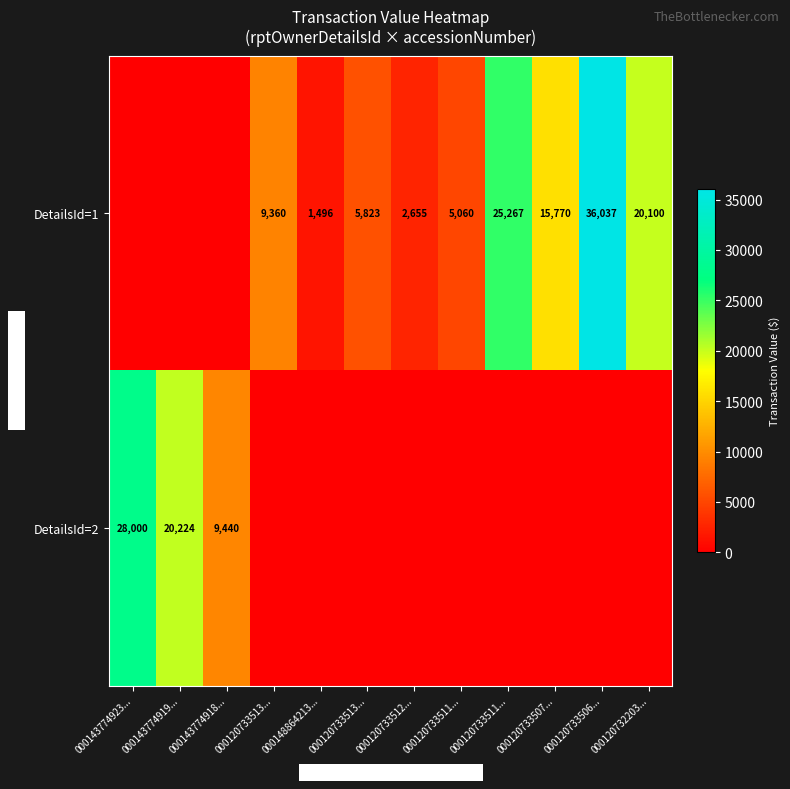

Which category has the lowest value across all series?

000143774923...